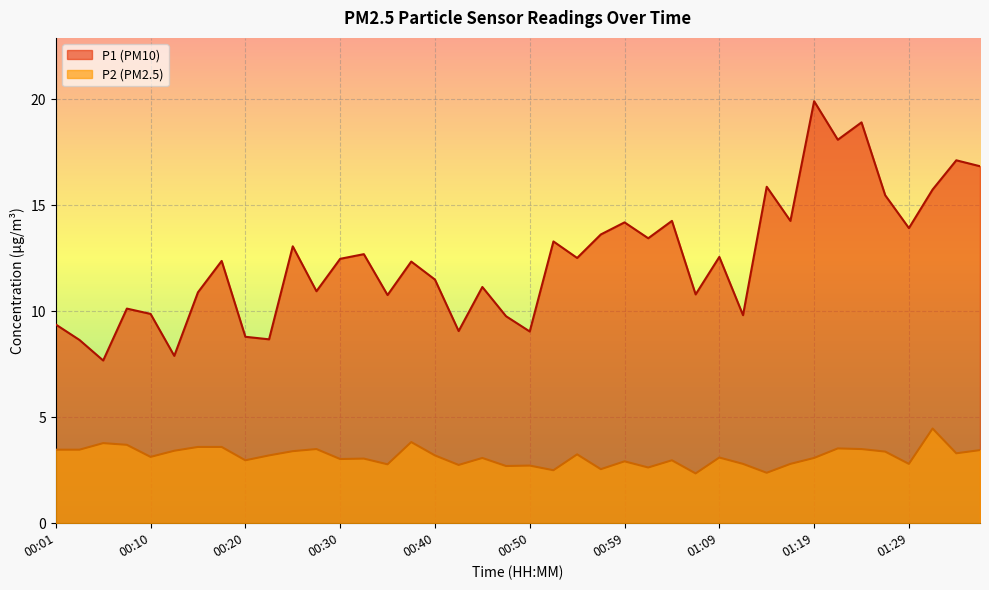

The value of P2 at 01:12 is 0.9. True or false?

False